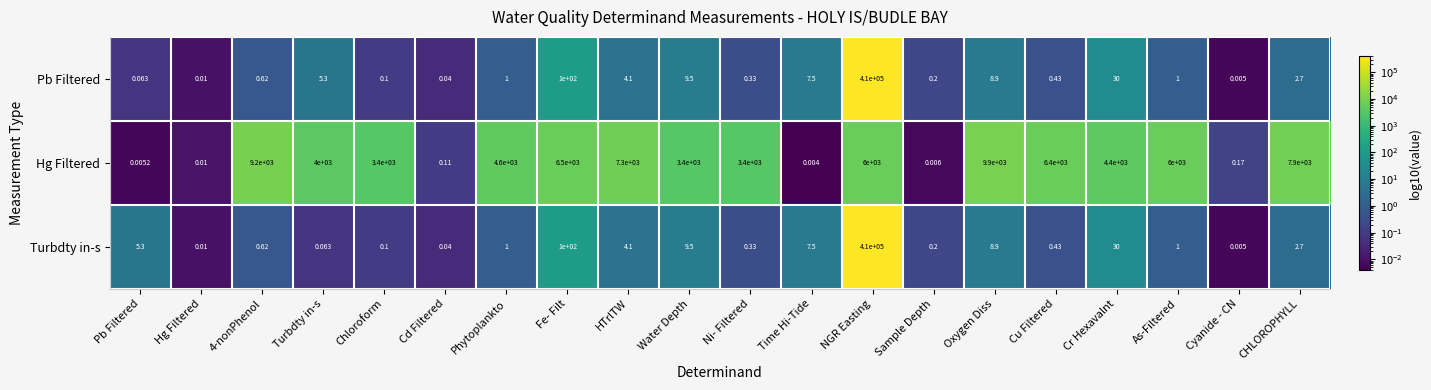

At which label is Pb Filtered closest to 205000?

Fe- Filt